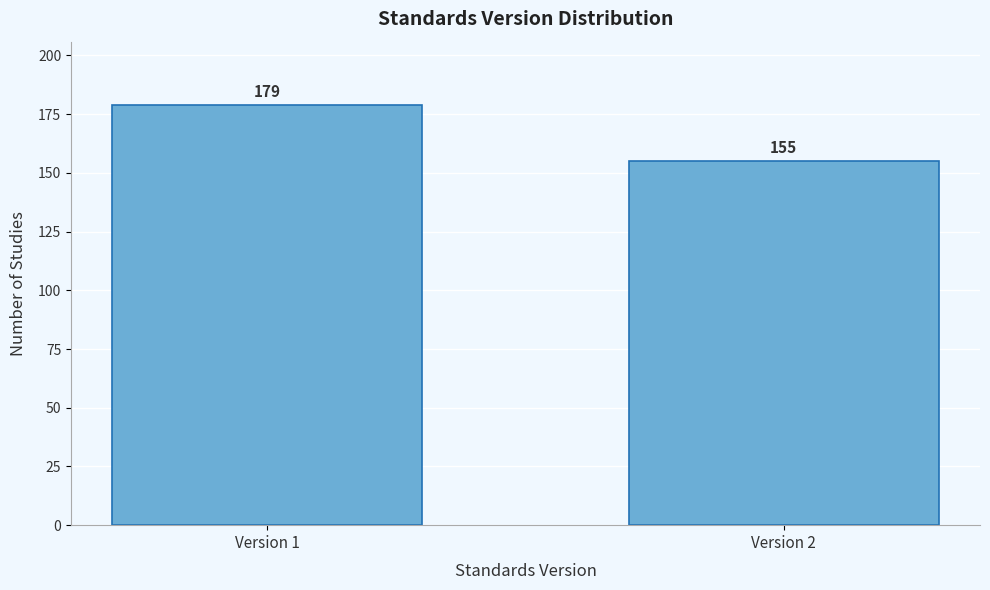

Reading left to right, transcribe all the data shown in this chart.

179	155